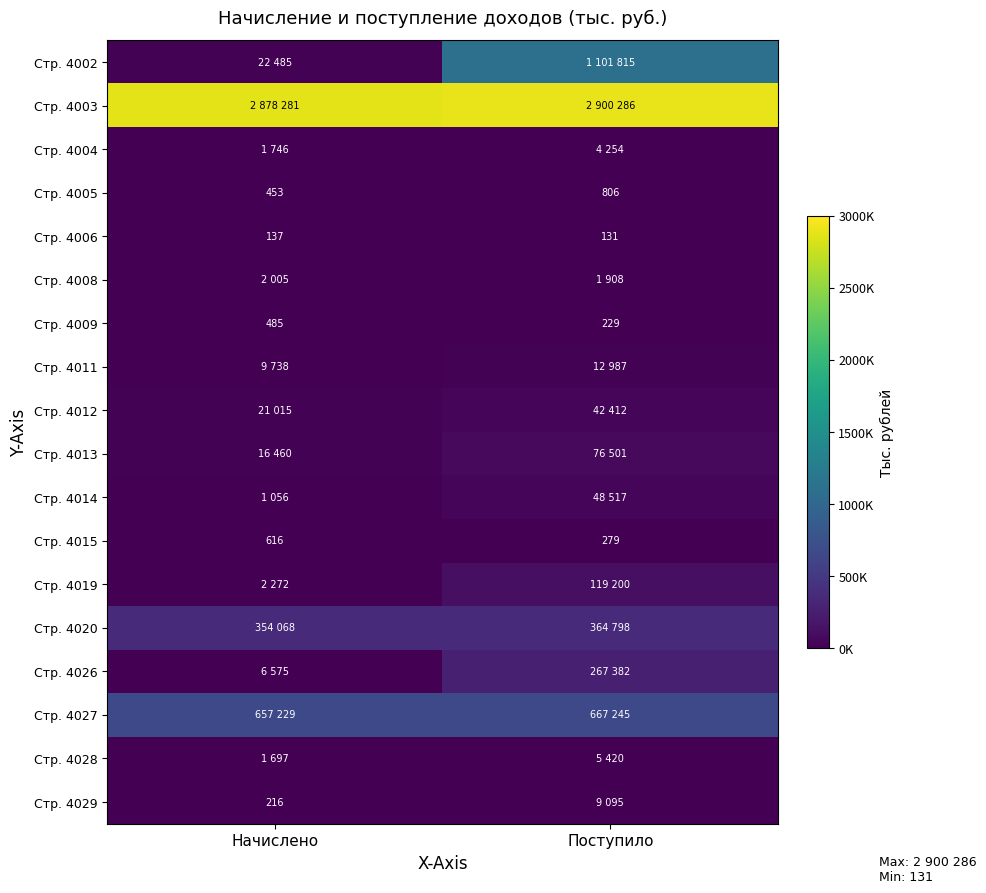

The value of Стр. 4005 at Начислено is 453. True or false?

True